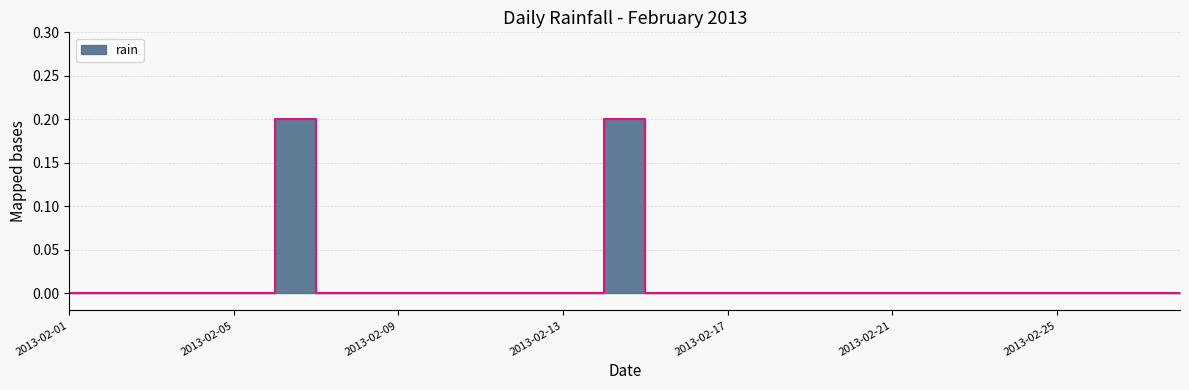

List the labels in order of value, largest first.

2013-02-06, 2013-02-14, 2013-02-01, 2013-02-02, 2013-02-03, 2013-02-04, 2013-02-05, 2013-02-07, 2013-02-08, 2013-02-09, 2013-02-10, 2013-02-11, 2013-02-12, 2013-02-13, 2013-02-15, 2013-02-16, 2013-02-17, 2013-02-18, 2013-02-19, 2013-02-20, 2013-02-21, 2013-02-22, 2013-02-23, 2013-02-24, 2013-02-25, 2013-02-26, 2013-02-27, 2013-02-28